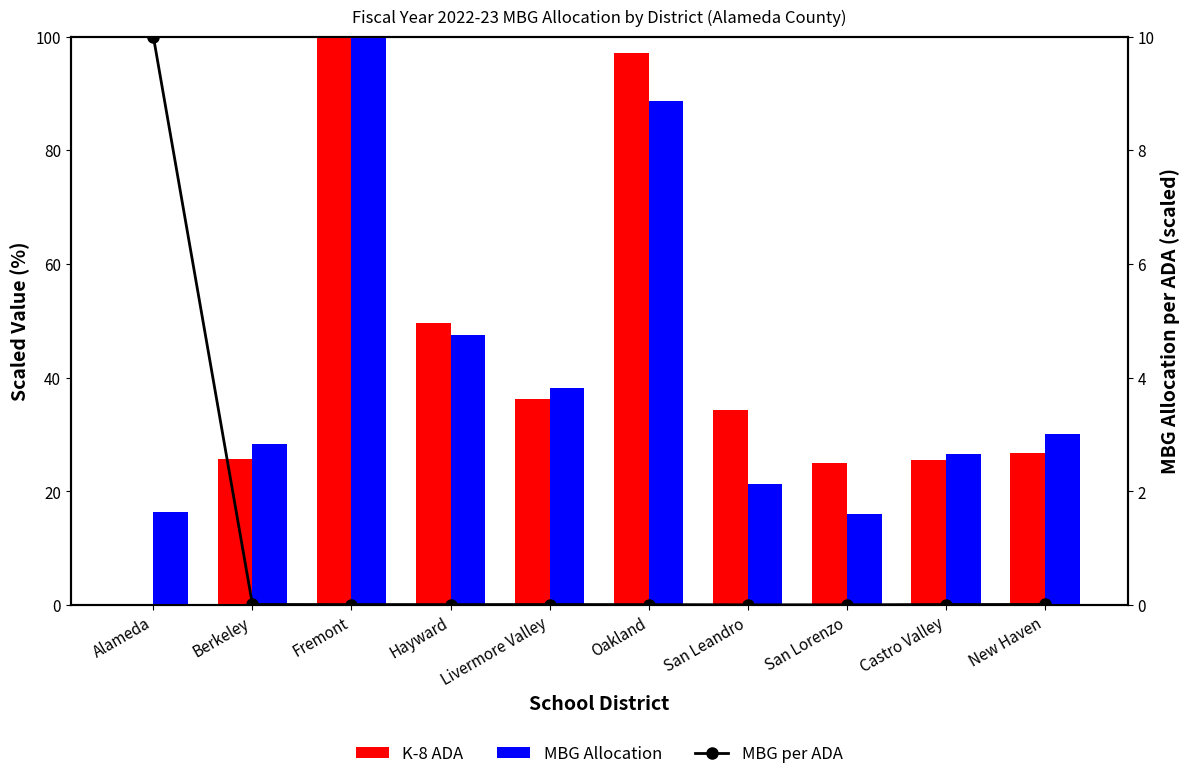

Which series has the largest range (max minus min)?

K-8 ADA